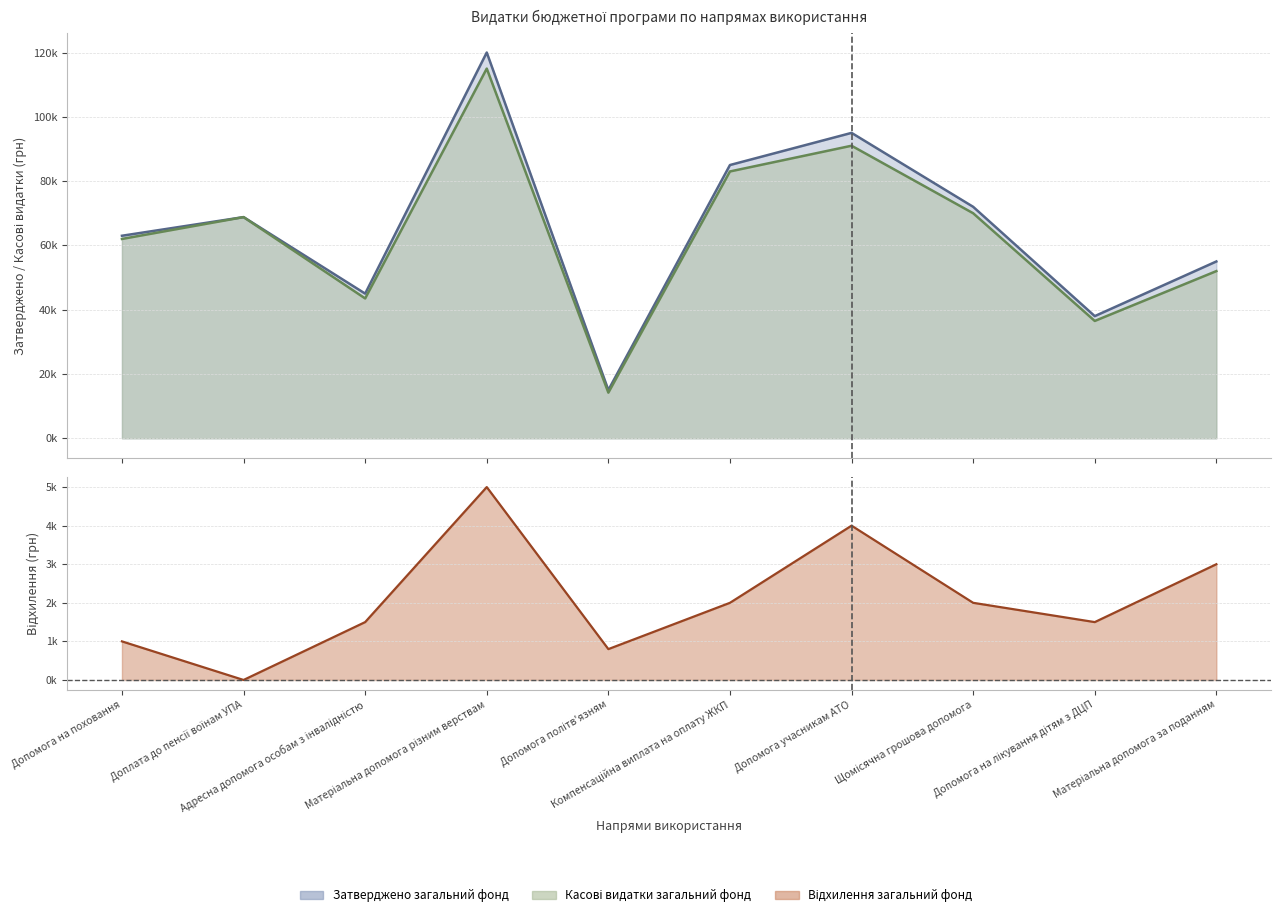

How many lines are shown in the chart?

3